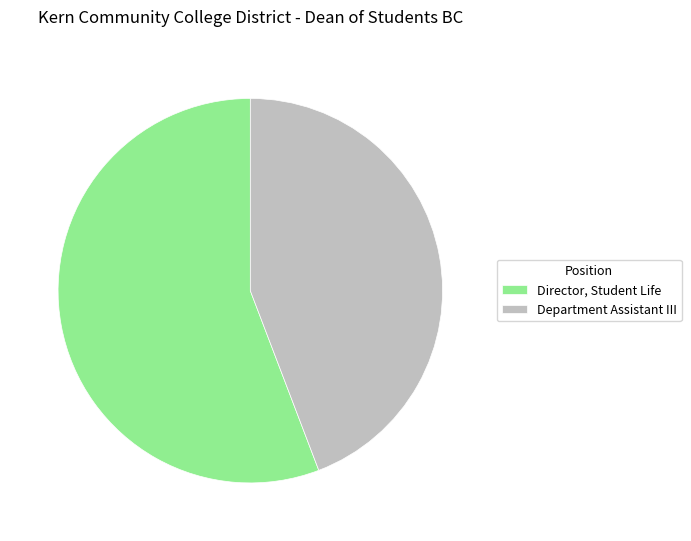

What is the majority slice?

Director, Student Life